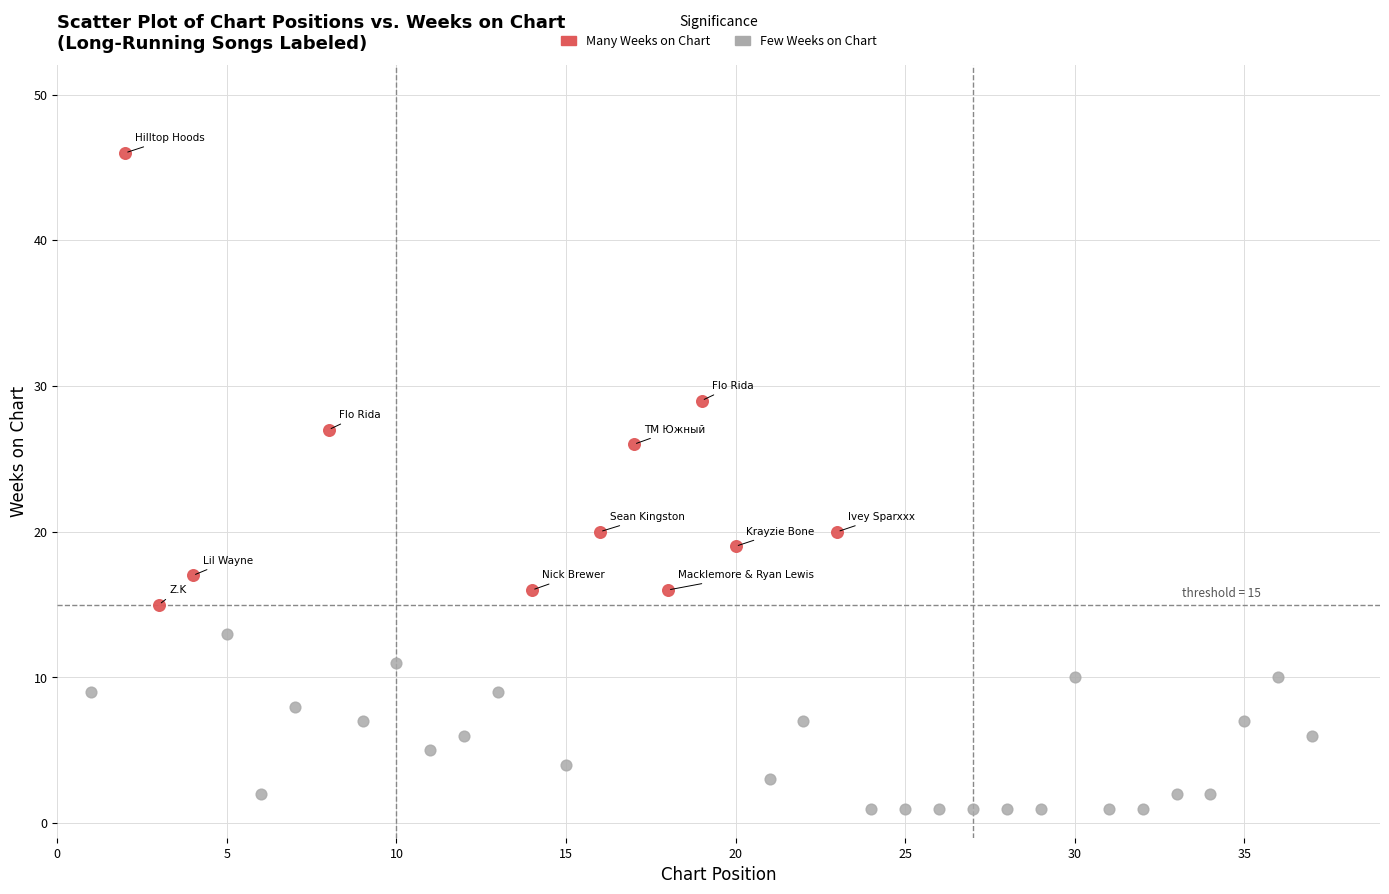

Which series reaches the maximum Y coordinate?

Many Weeks on Chart